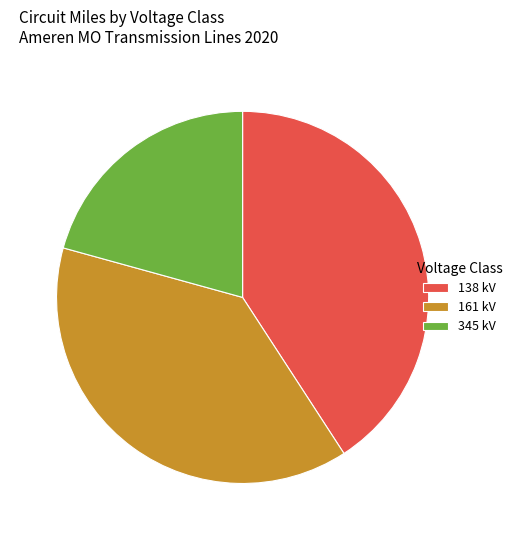

Do 138 kV and 161 kV together represent more than half of the pie?

Yes